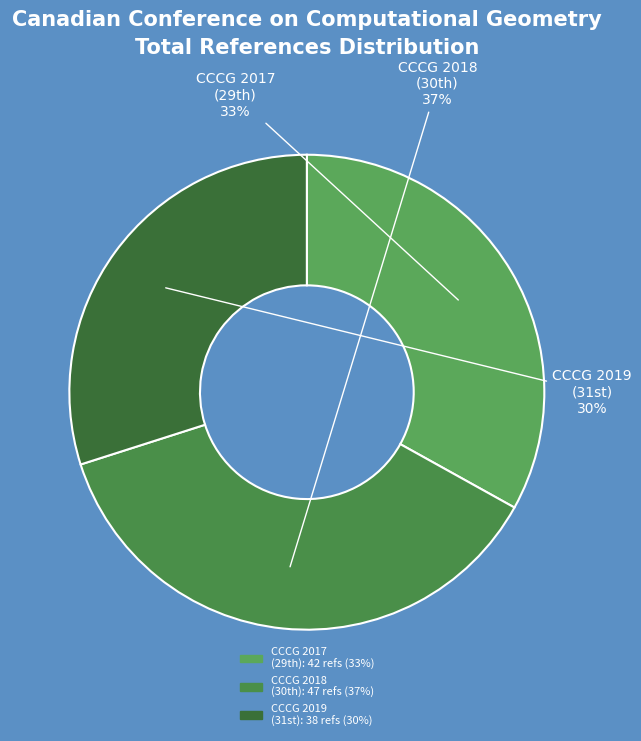

Count the number of slices in the pie.

3